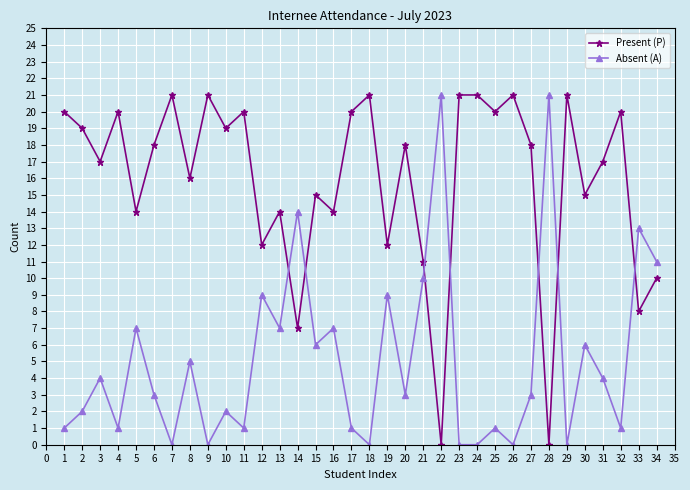

What is the sum of all Present (P) values?

541